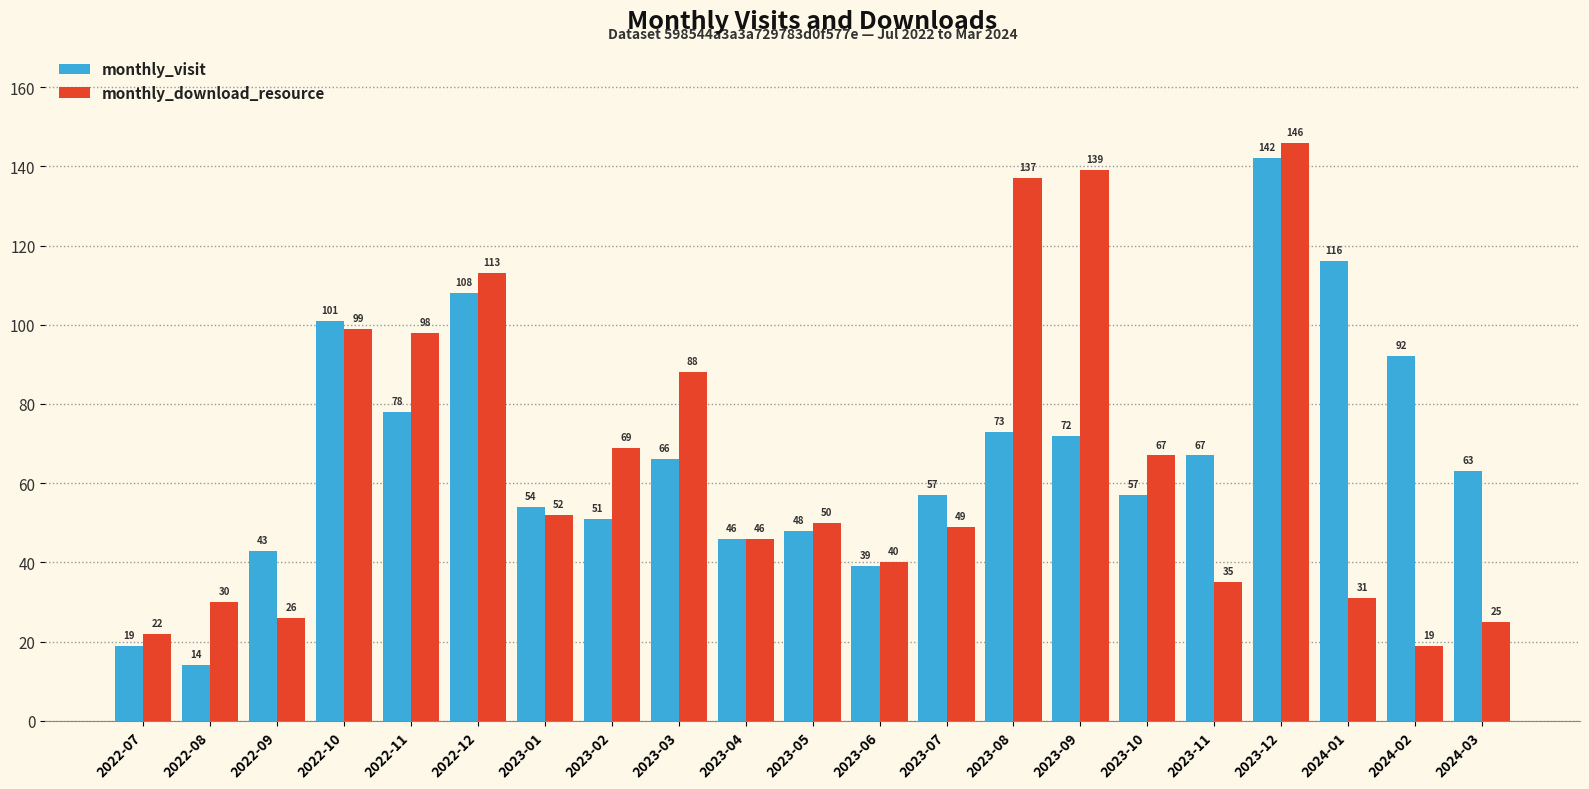

How many groups of bars are there?

21